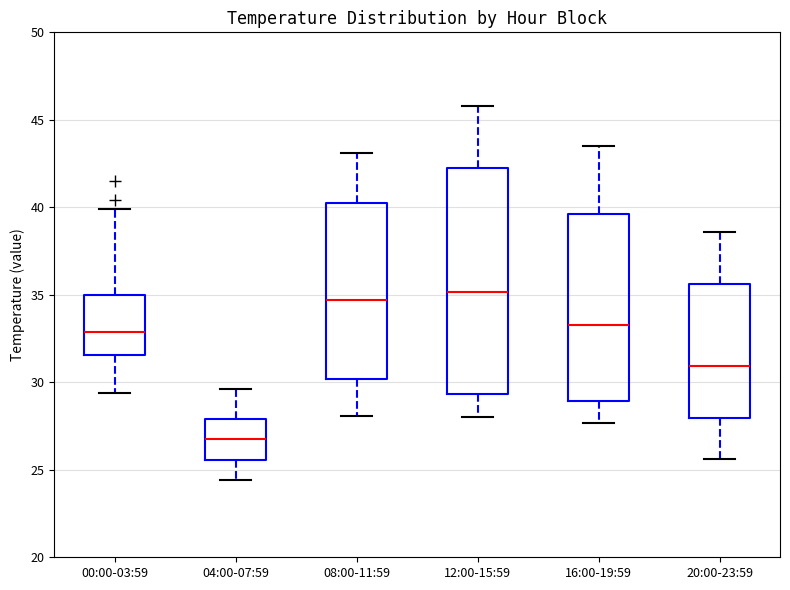

Which box is the tallest, from its lower edge to its upper edge?

12:00-15:59